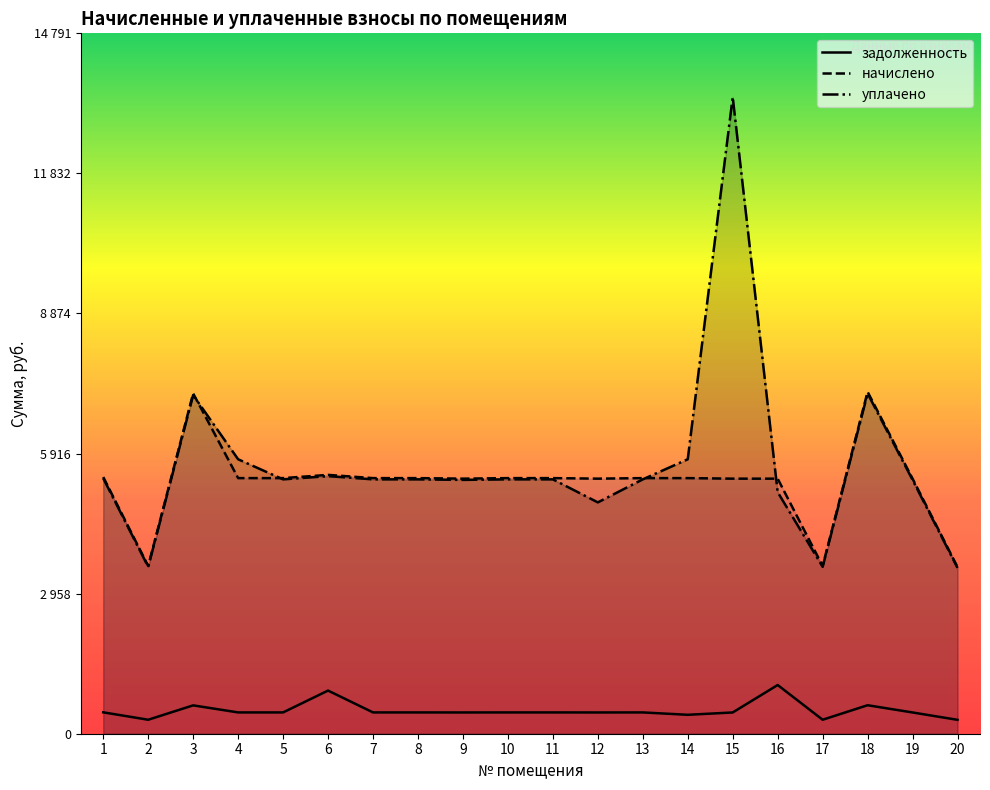

Is the value of начислено at 13 greater than the value of задолженность at 16?

Yes